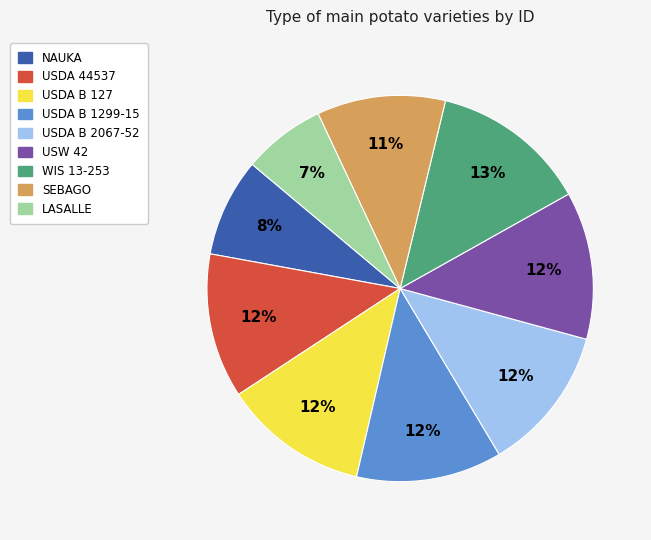

What percentage is the USW 42 slice, to the nearest percent?

12%